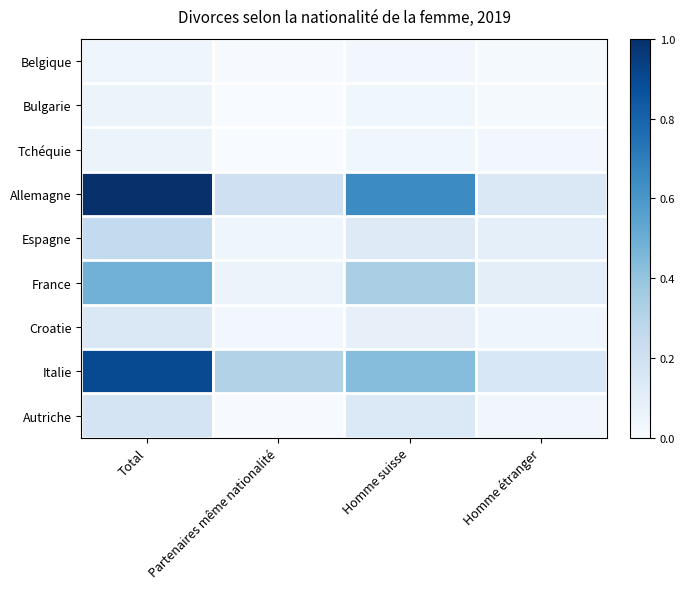

Reading left to right, list all the values displayed in this chart.

Belgique: Total=0.0	Partenaires même nationalité=0.0	Homme suisse=0.0	Homme étranger=0.0
Bulgarie: Total=0.1	Partenaires même nationalité=0.0	Homme suisse=0.0	Homme étranger=0.0
Tchéquie: Total=0.1	Partenaires même nationalité=0.0	Homme suisse=0.0	Homme étranger=0.0
Allemagne: Total=1.0	Partenaires même nationalité=0.2	Homme suisse=0.6	Homme étranger=0.1
Espagne: Total=0.3	Partenaires même nationalité=0.0	Homme suisse=0.1	Homme étranger=0.1
France: Total=0.5	Partenaires même nationalité=0.1	Homme suisse=0.3	Homme étranger=0.1
Croatie: Total=0.1	Partenaires même nationalité=0.0	Homme suisse=0.1	Homme étranger=0.0
Italie: Total=0.9	Partenaires même nationalité=0.3	Homme suisse=0.4	Homme étranger=0.2
Autriche: Total=0.2	Partenaires même nationalité=0.0	Homme suisse=0.1	Homme étranger=0.0